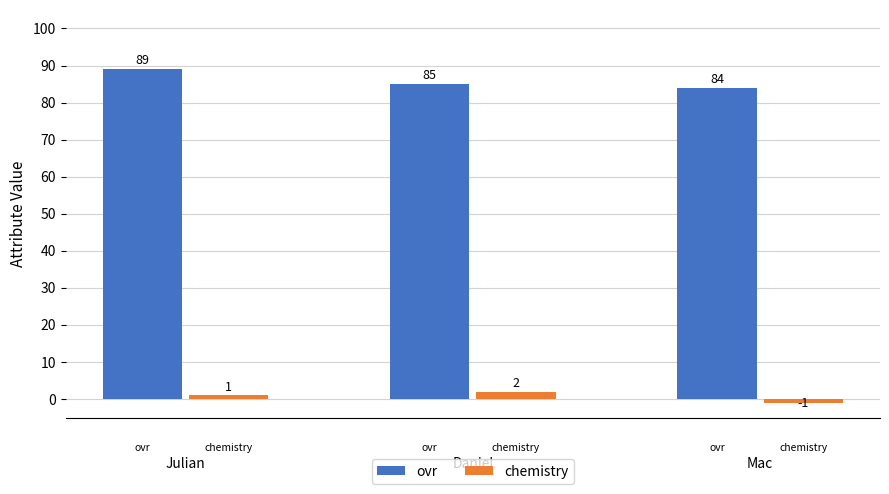

What is the approximate value of ovr at Julian?

89